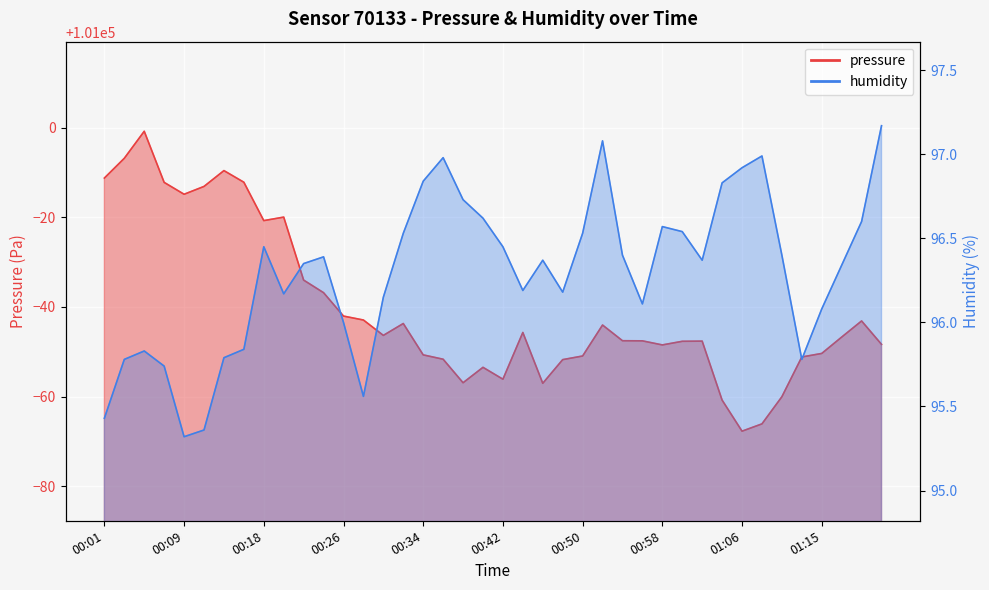

What value does the pressure series have at 00:05?

100999.2